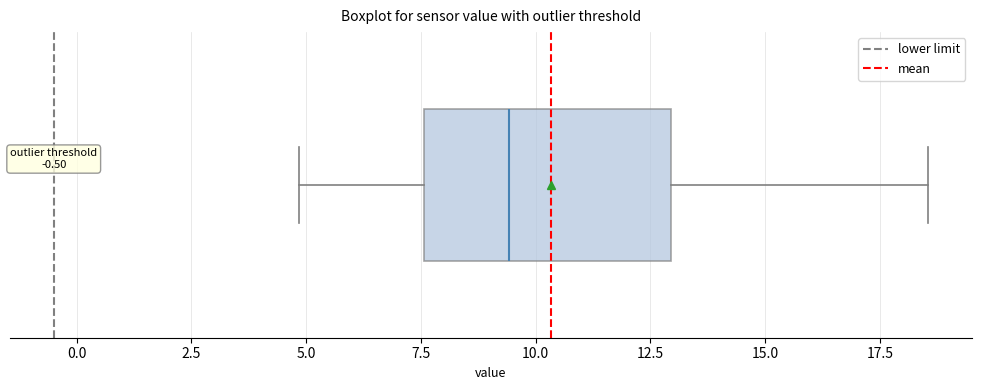

Read this box plot against the x-axis: the position of the median line, the range covered by the box, and the ends of both whiskers. The values are not printed on the chart, so give them approximately, as read against the axis.

median 9.5, box 7.5 to 13.0, whiskers 5.0 to 18.5